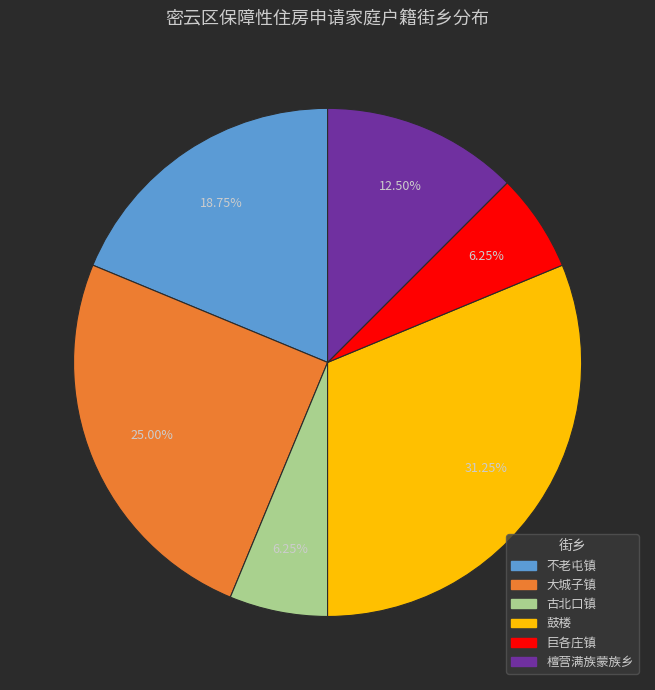

Is there a majority slice in this chart?

No